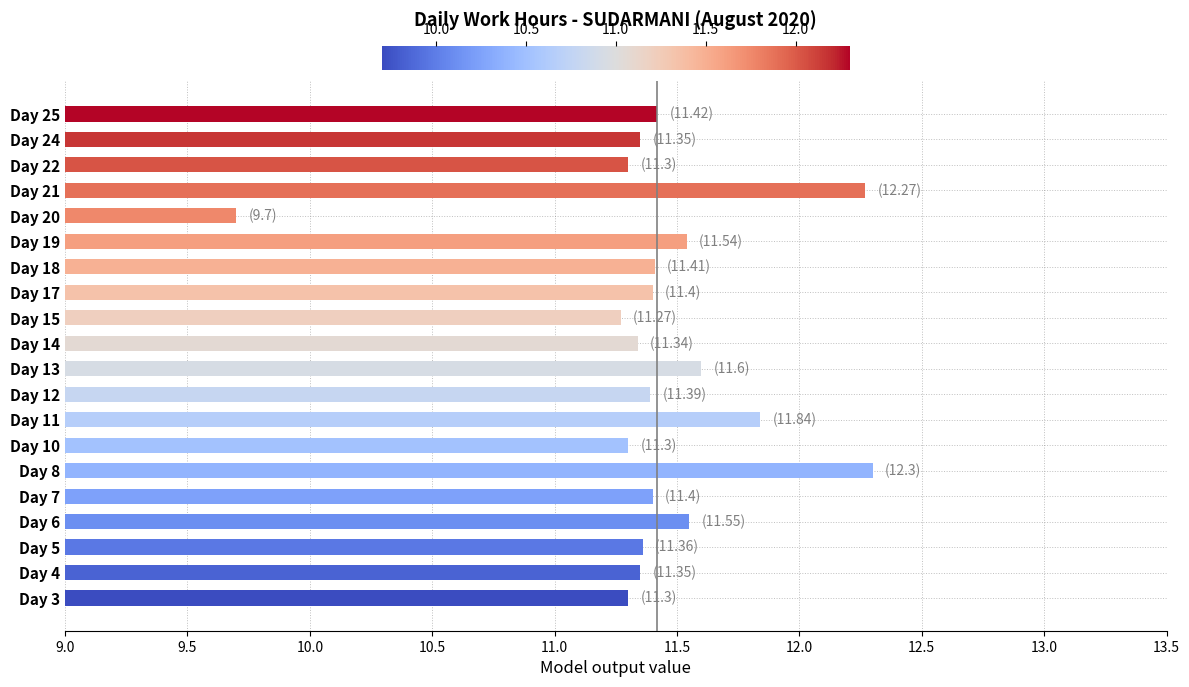

What is the sum of all values?

228.4